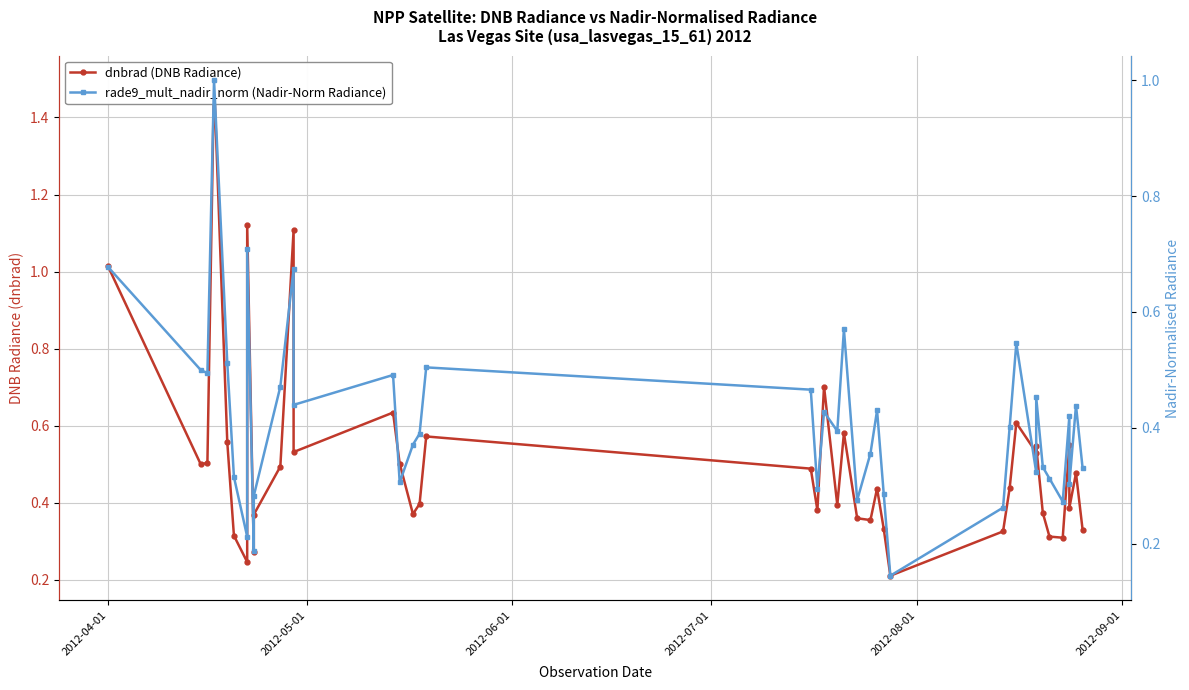

How many lines are shown in the chart?

2